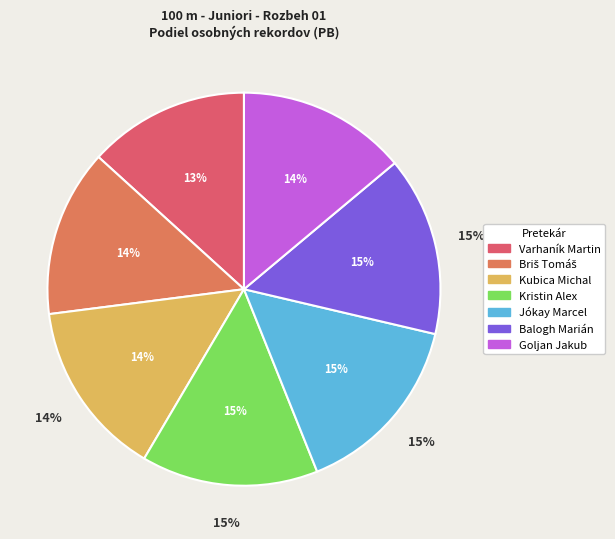

What percentage is the Kubica Michal slice, to the nearest percent?

14%